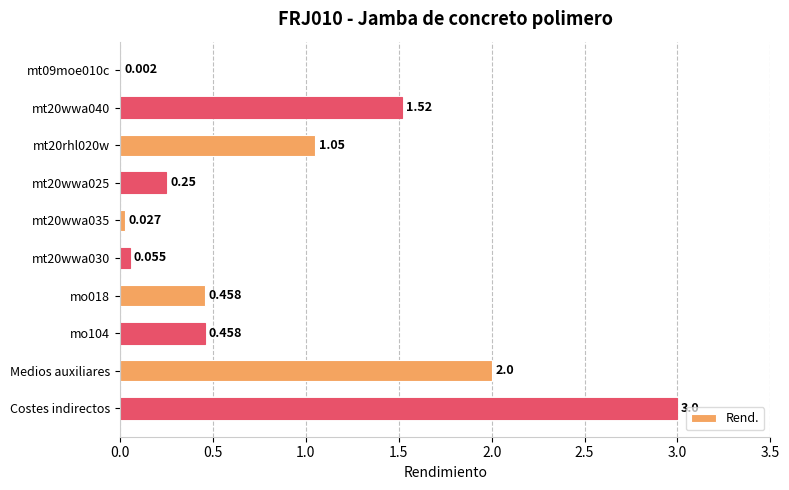

At which category does the chart reach its peak across all series?

Costes indirectos